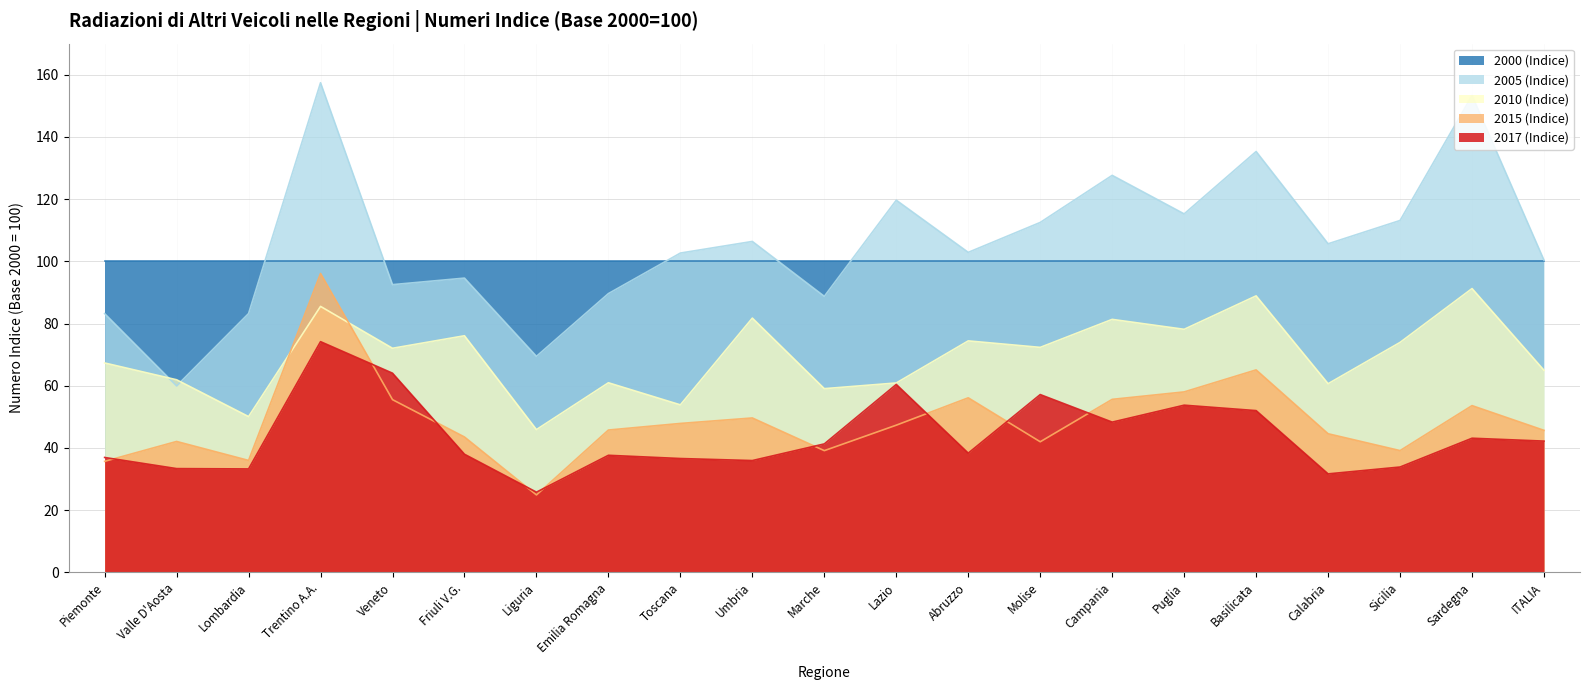

After their last crossing, which series has the higher values: 2017 (Indice) or 2015 (Indice)?

2015 (Indice)